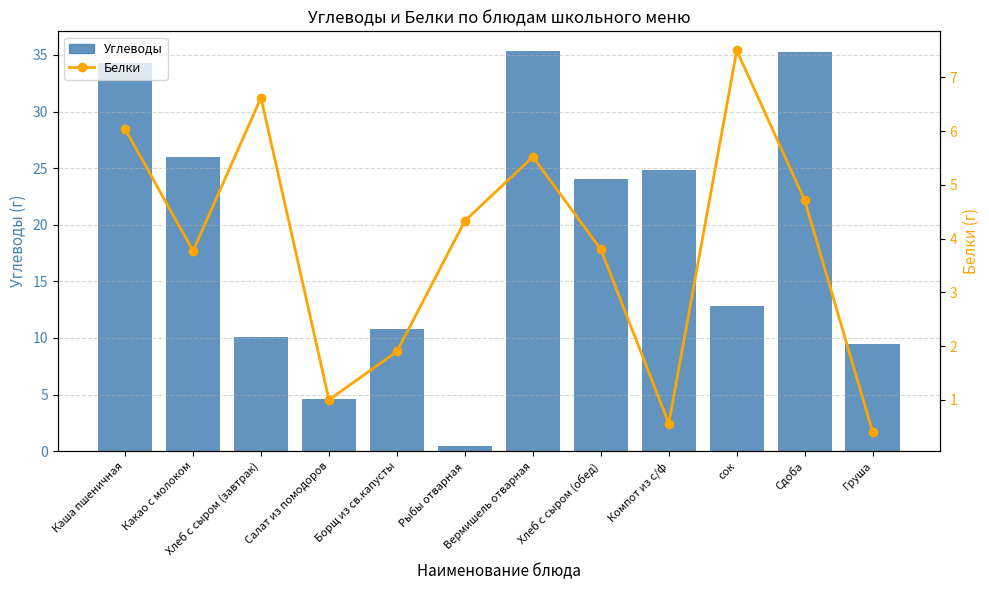

What is the difference between the Белки values at Каша пшеничная and Вермишель отварная?

0.5